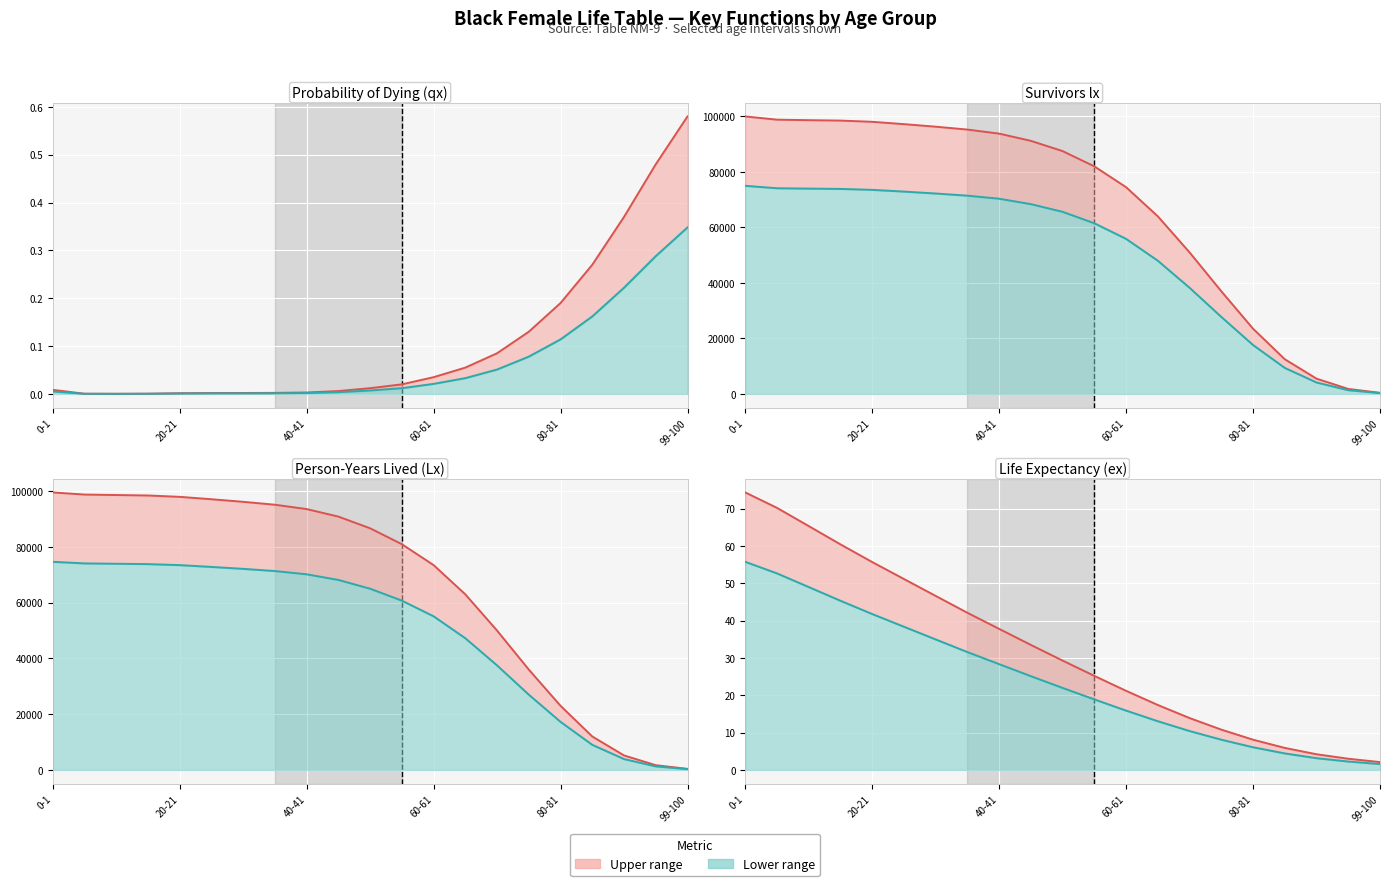

What is the label of the 3rd point from the left?

10-11